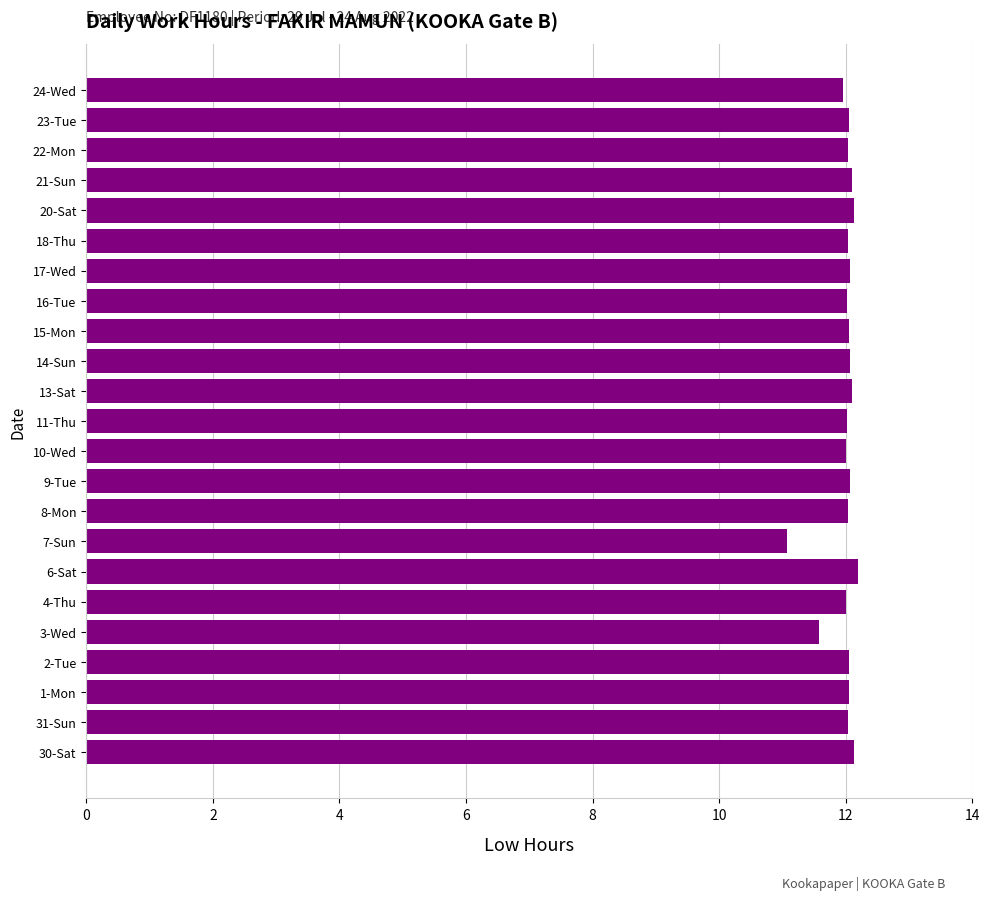

True or false: the data shows 19.6 at 13-Sat.

False